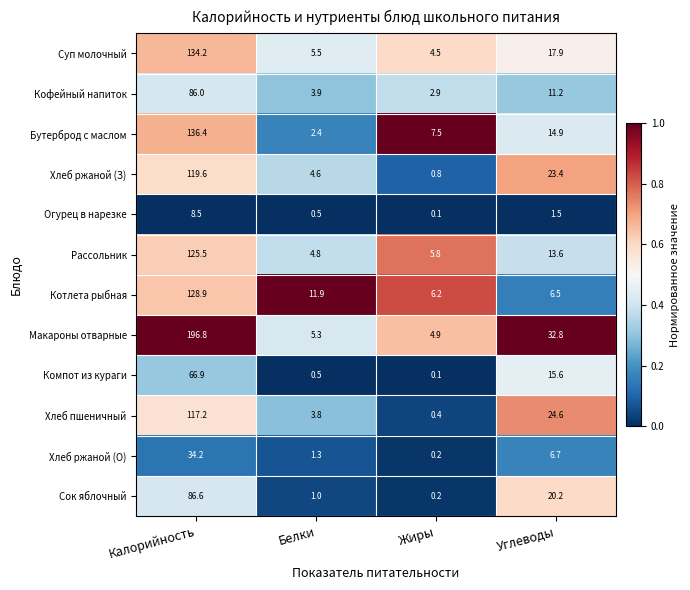

What is the sum of the Сок яблочный values at Белки and Жиры?

1.2